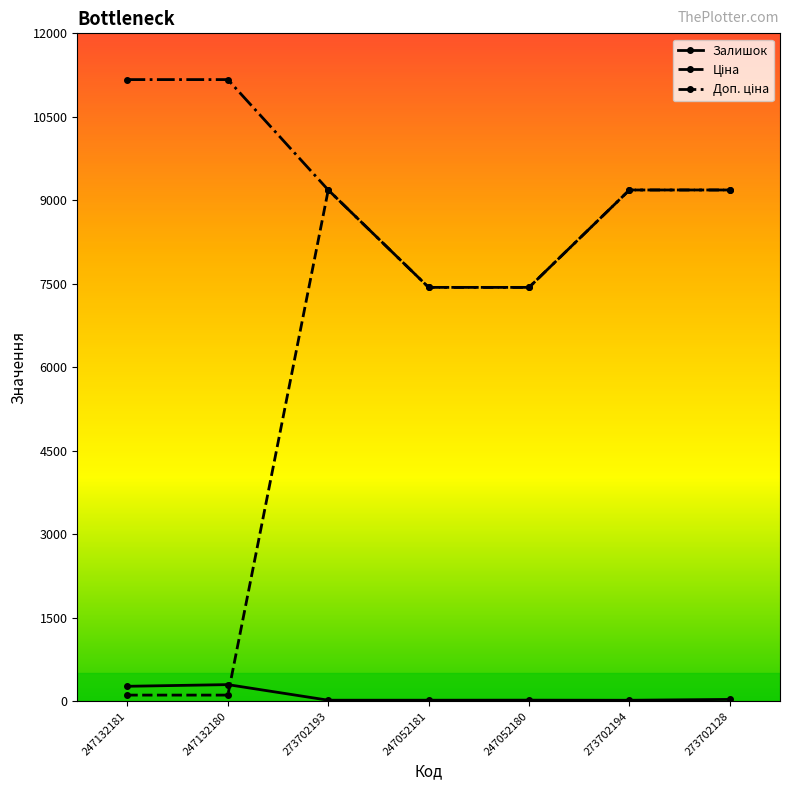

What is the greatest value displayed?

11169.0